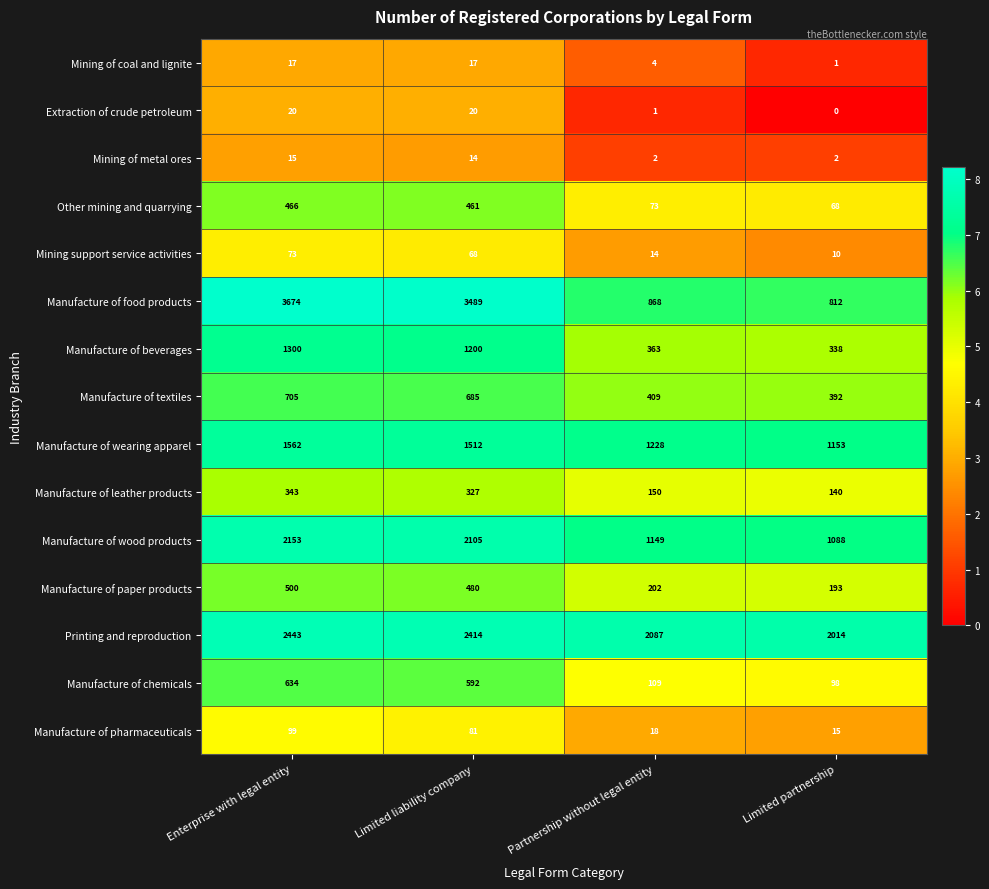

Between Enterprise with legal entity and Limited liability company, which series saw the biggest shift?

Manufacture of food products